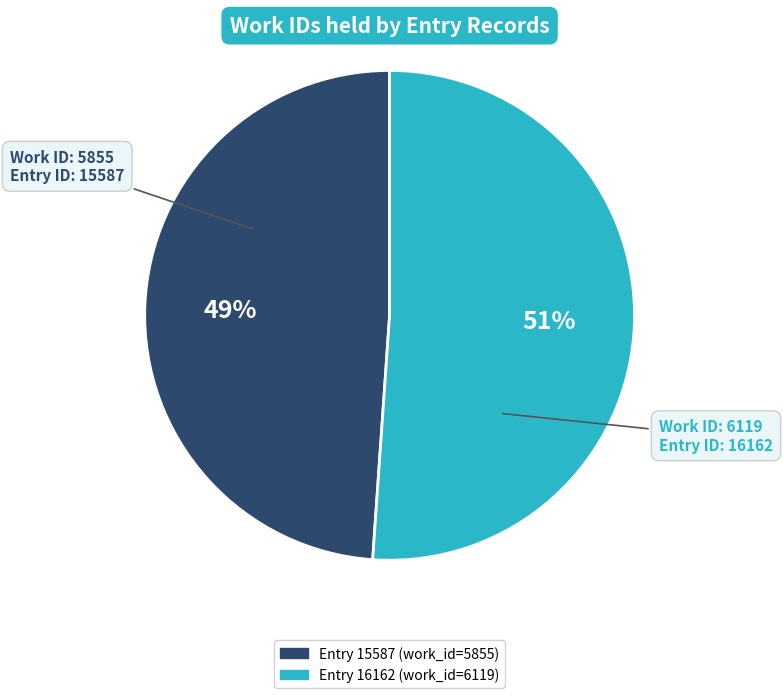

Is there a majority slice in this chart?

Yes